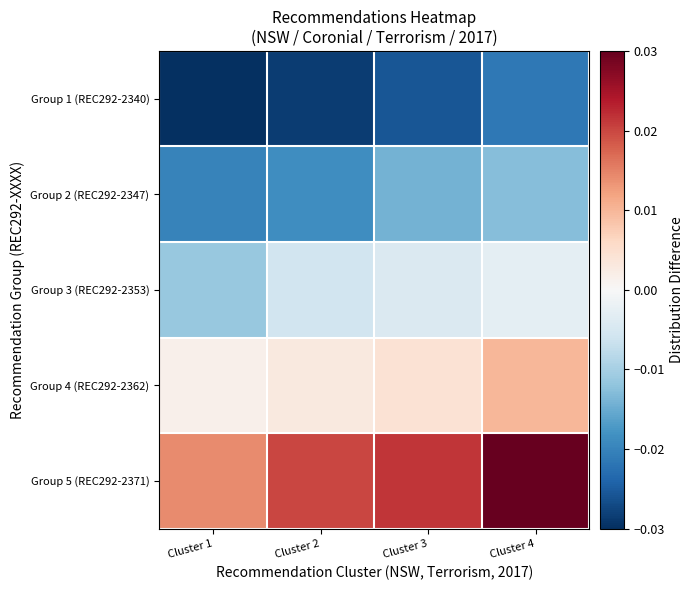

Between Cluster 1 and Cluster 2, which series saw the biggest shift?

Group 3 (REC292-2353)